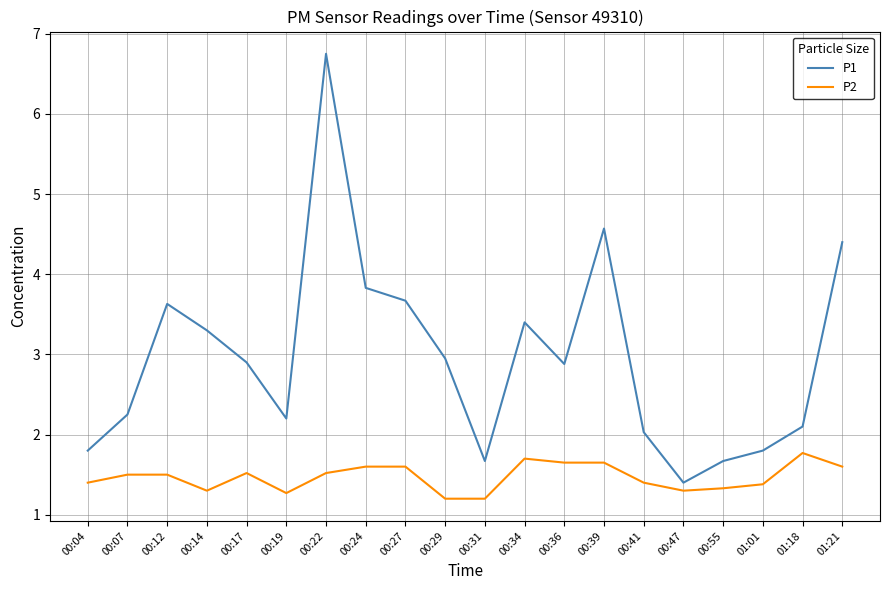

What is the spread (max minus min) of values at 00:39?

2.9